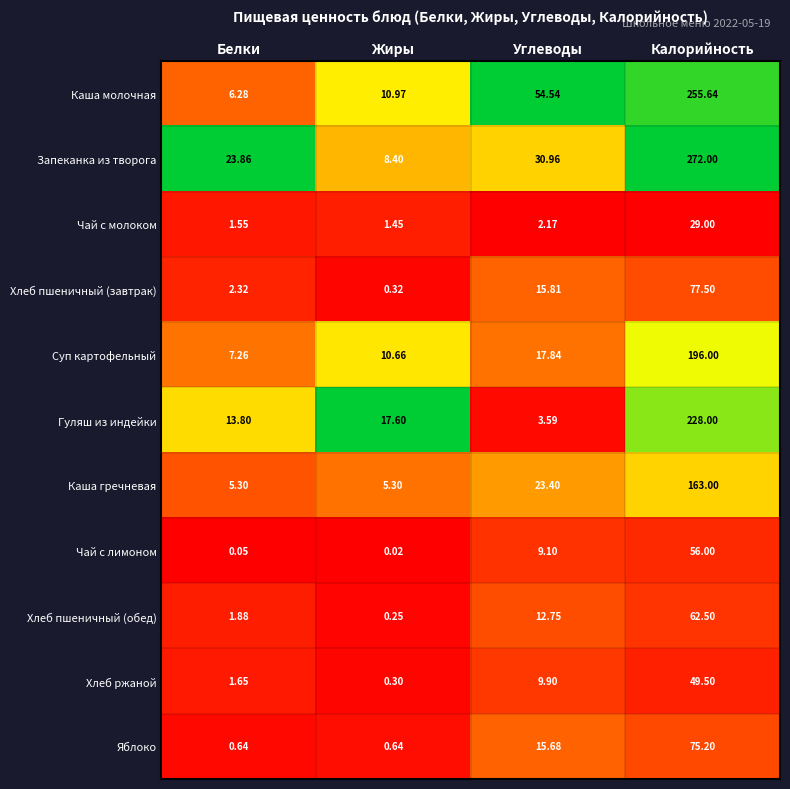

Which category has the highest value in the Каша гречневая series?

Калорийность